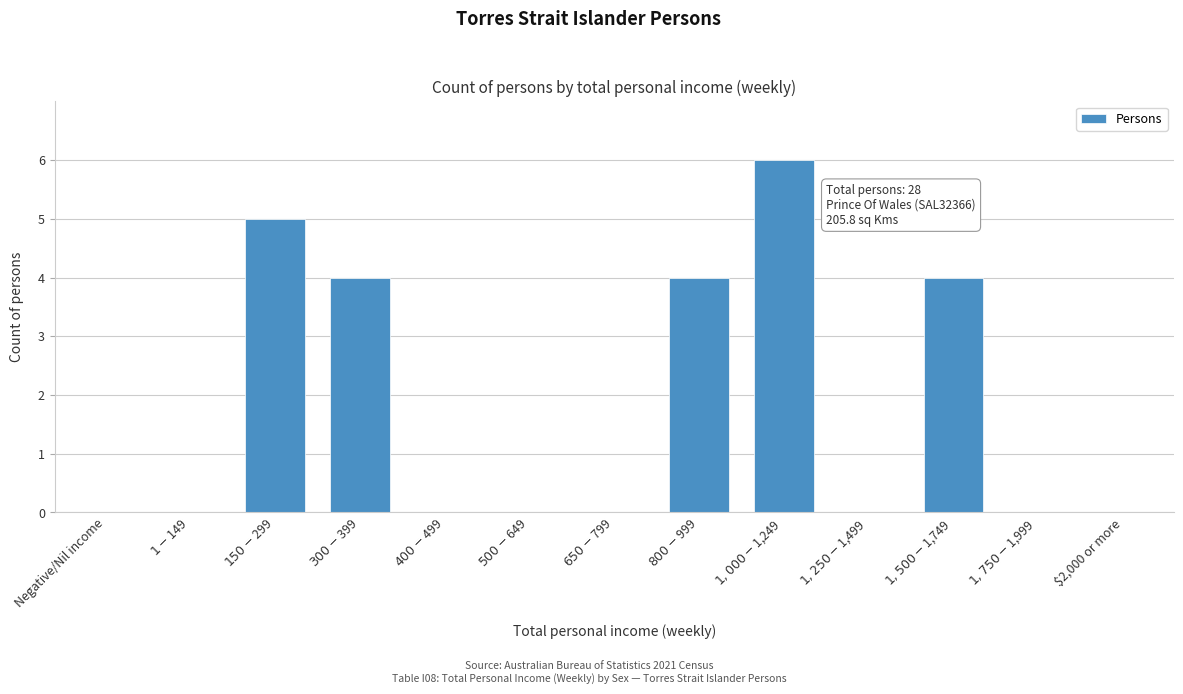

What is the sum of all values?

23